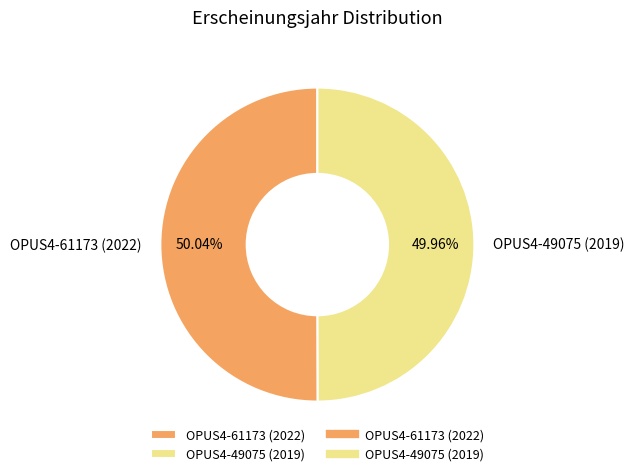

Combined, do OPUS4-49075 (2019) and OPUS4-61173 (2022) account for over 50%?

Yes